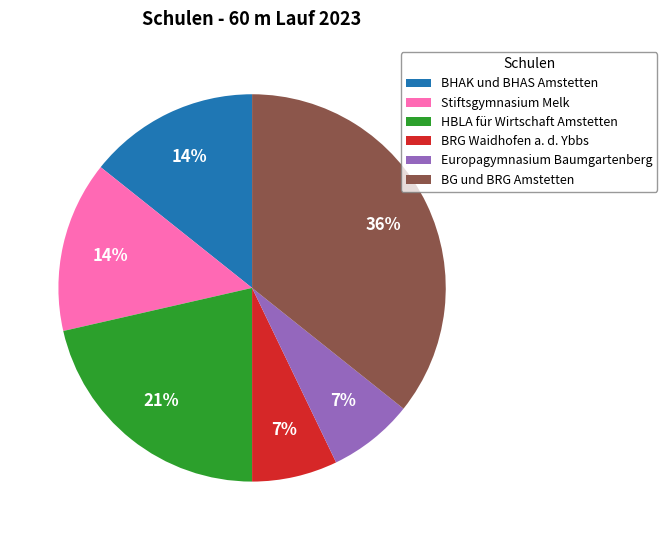

Is there a majority slice in this chart?

No